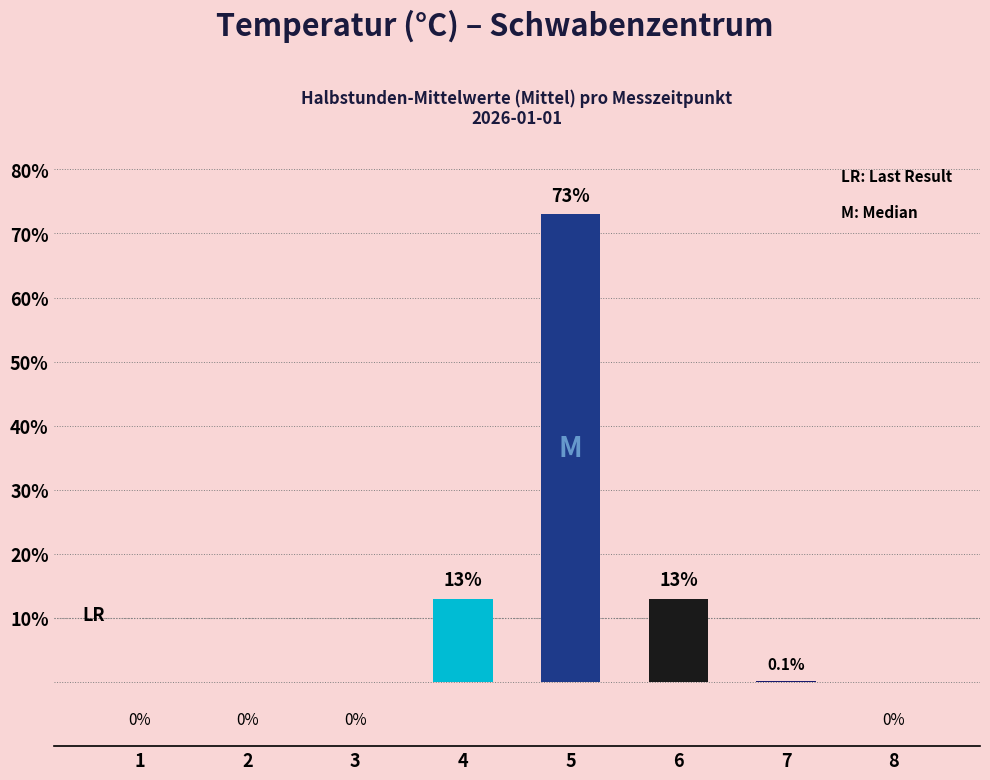

True or false: the data shows 0.0 at 8.

True